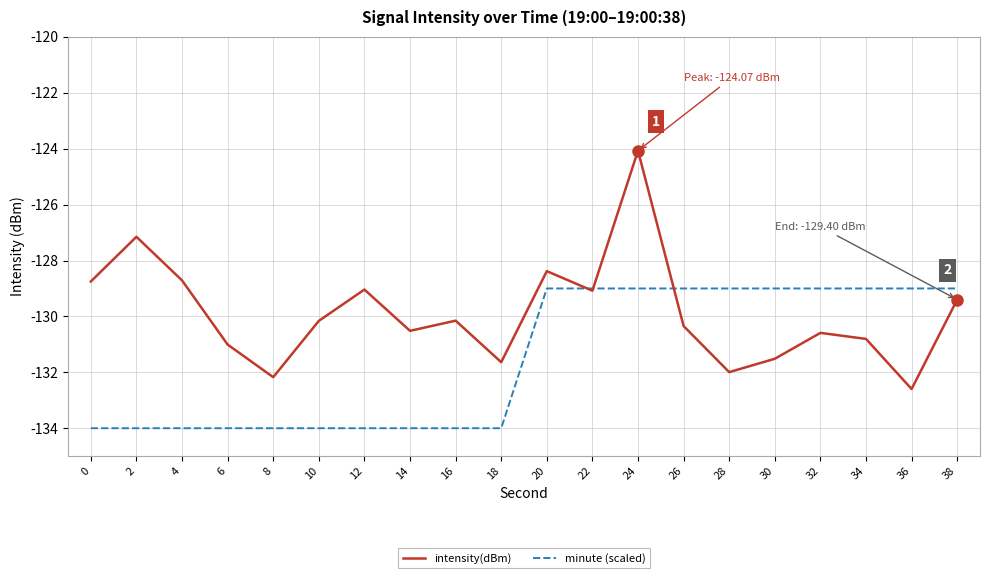

What is the maximum value shown in the chart?

-124.1